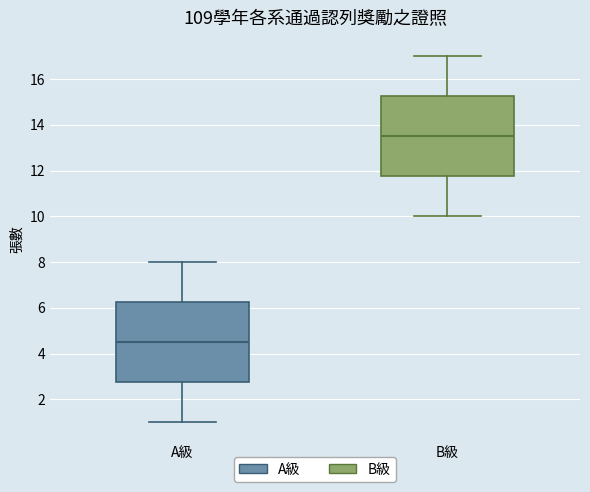

Which box's median line is the highest?

B級